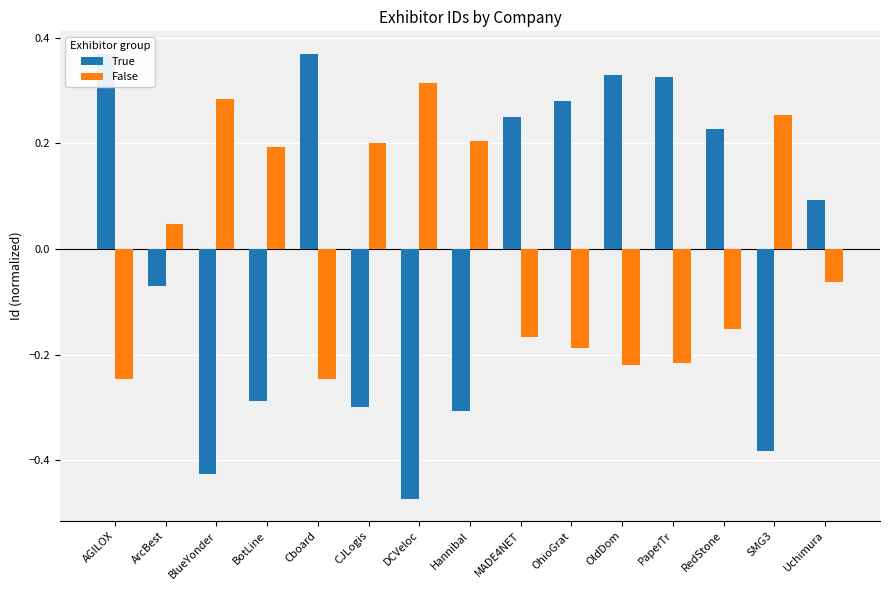

Rank the categories by True value from highest to lowest.

AGILOX, Cboard, OldDom, PaperTr, OhioGrat, MADE4NET, RedStone, Uchimura, ArcBest, BotLine, CJLogis, Hannibal, SMG3, BlueYonder, DCVeloc